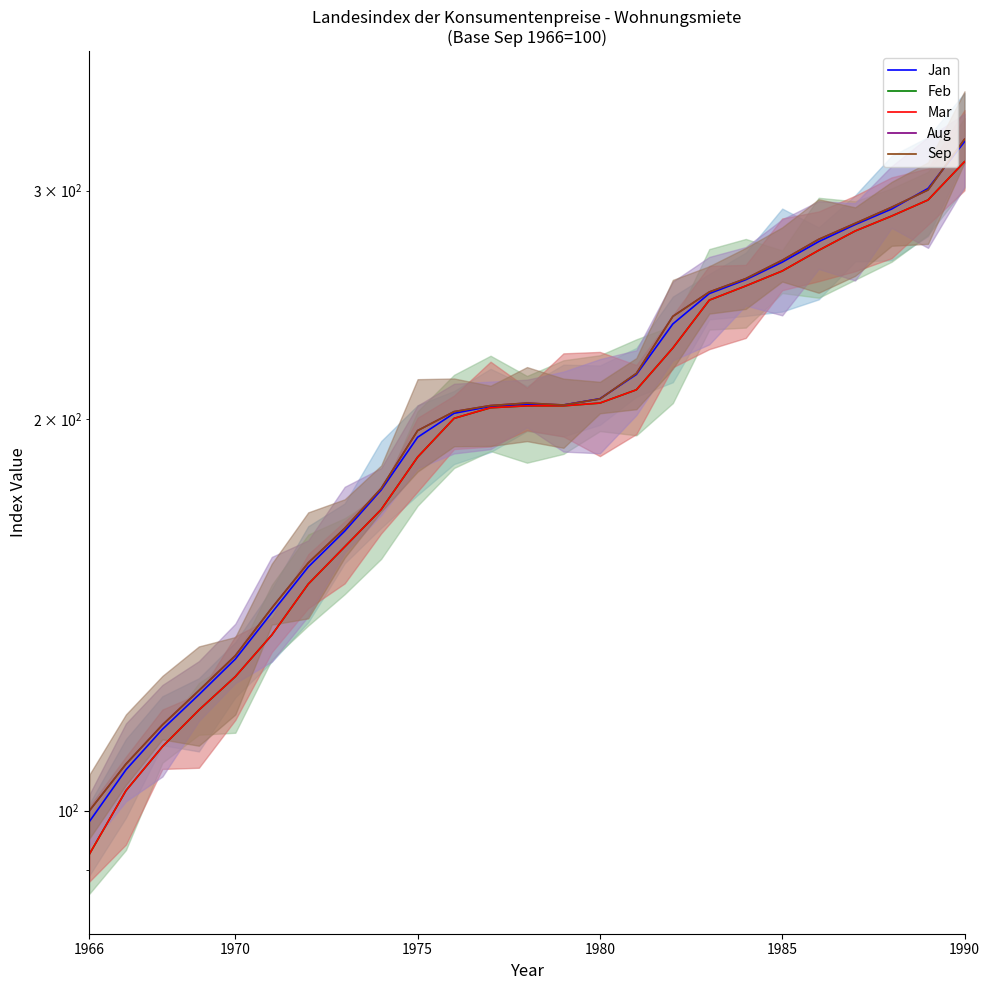

What is the sum of all Jan values?

5129.5